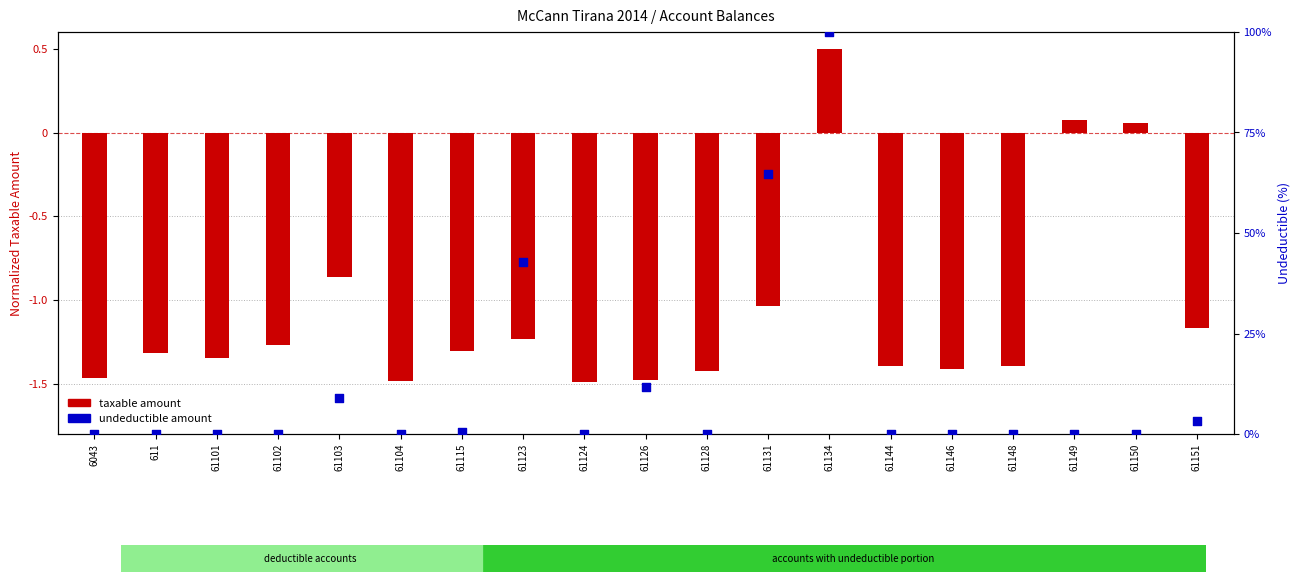

What is the change in value from 61131 to 61148?

-64.7